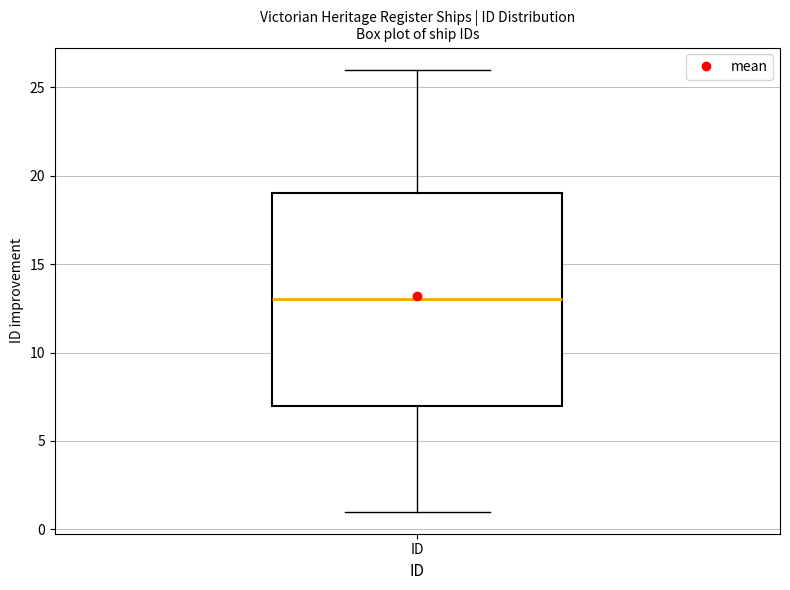

Where does the upper whisker of the box for ID end on the y-axis? The values are not printed on the chart, so give them approximately, as read against the axis.

26